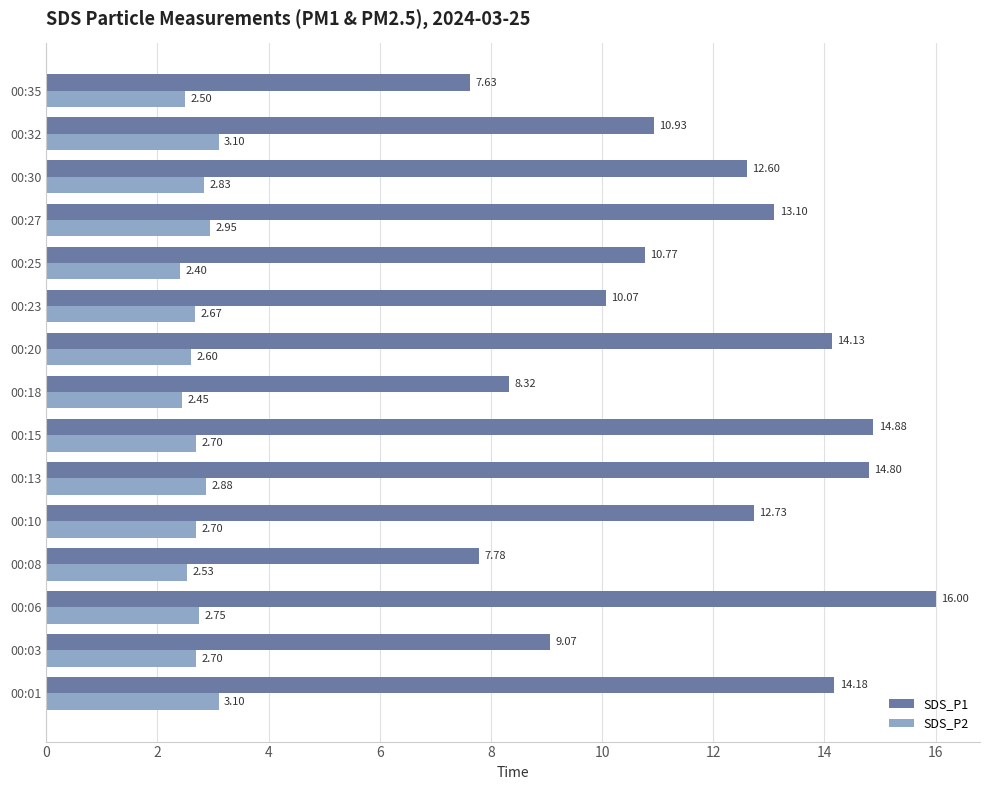

What is the minimum value for SDS_P1?

7.6